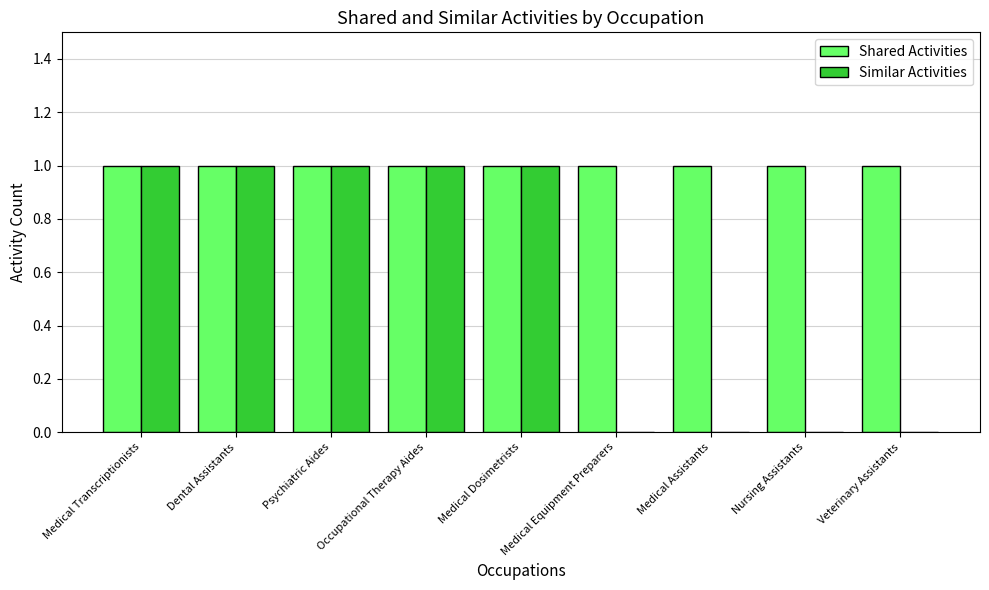

What is the sum of the Similar Activities values at Medical Assistants and Medical Dosimetrists?

1